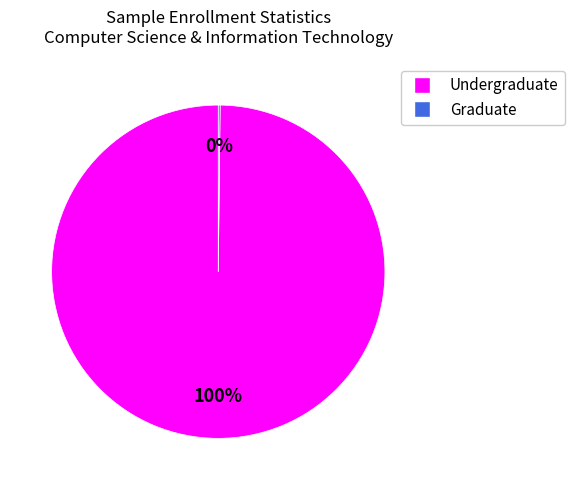

To the nearest percent, what is the average slice percentage?

50%